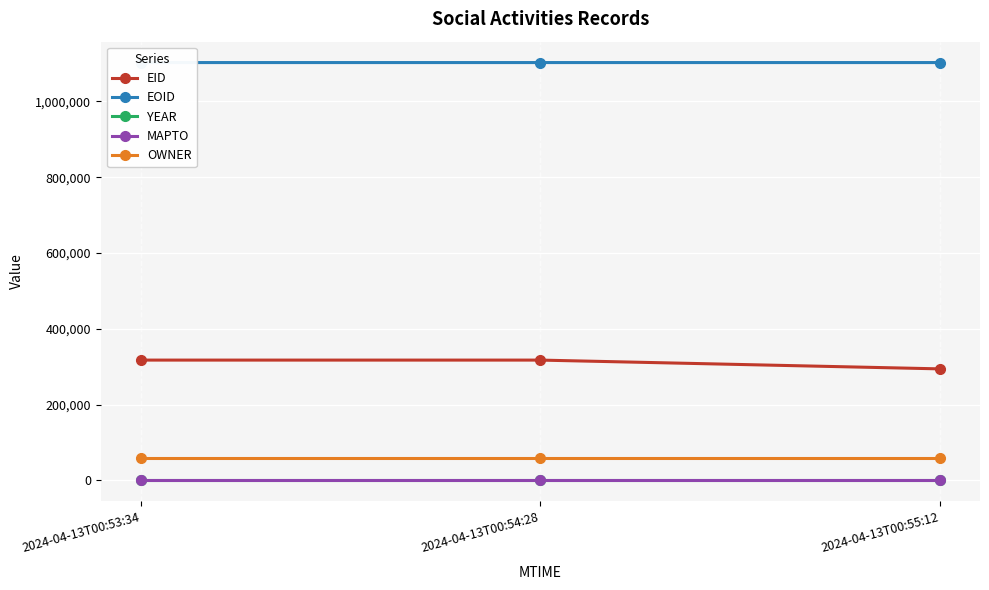

Between 2024-04-13T00:55:12 and 2024-04-13T00:54:28, which is larger?

2024-04-13T00:54:28